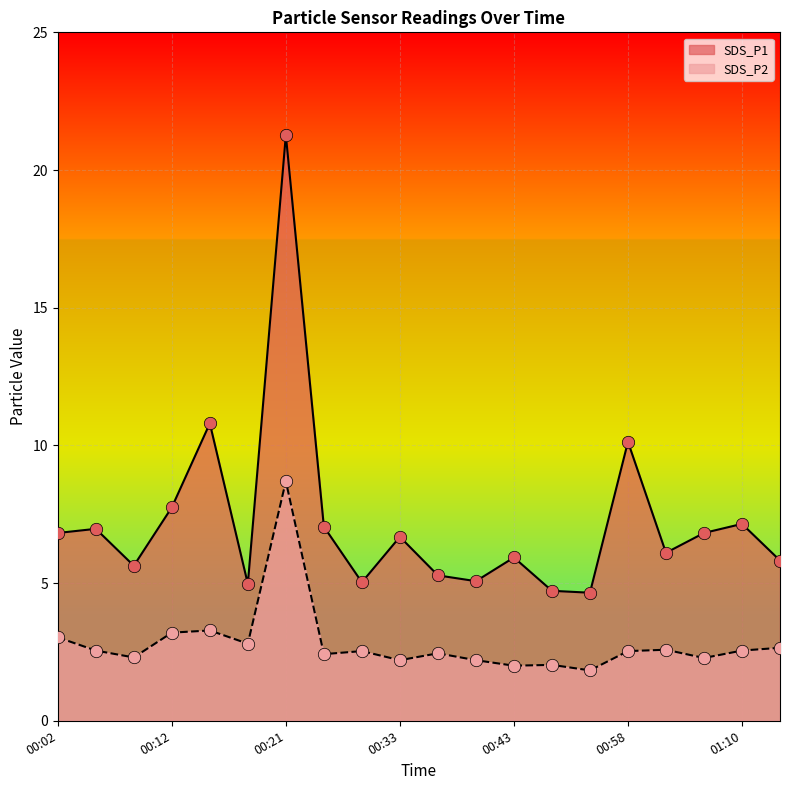

What are all the series names shown in the legend?

SDS_P1, SDS_P2